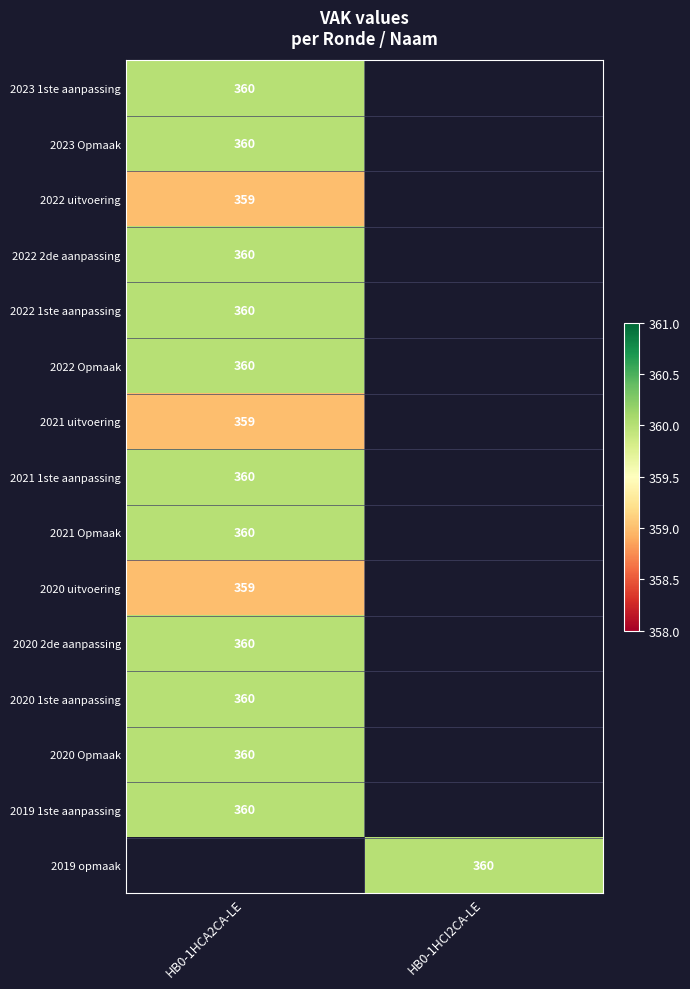

Which has a higher value, HB0-1HCI2CA-LE or HB0-1HCA2CA-LE?

HB0-1HCA2CA-LE